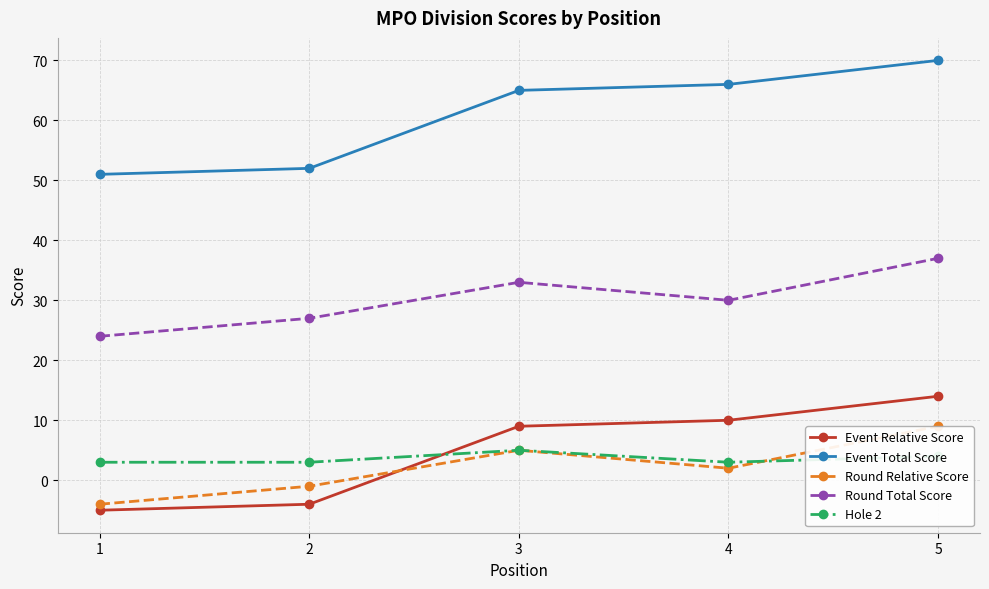

Which series has the largest total across all categories?

Event Total Score